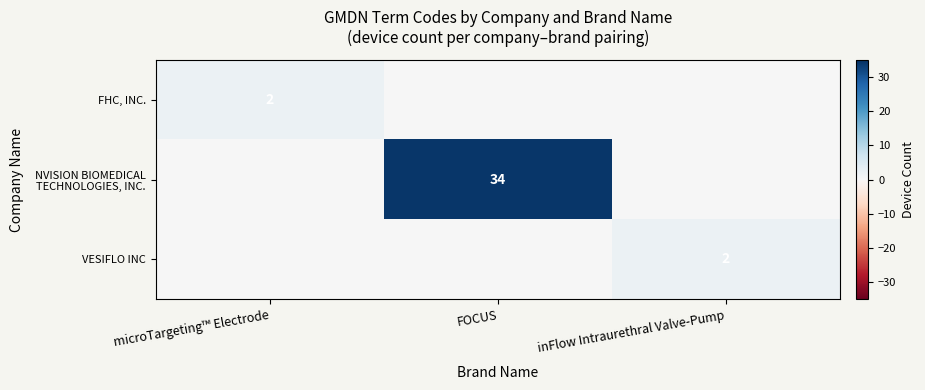

How many values in FHC, INC. are above zero?

1